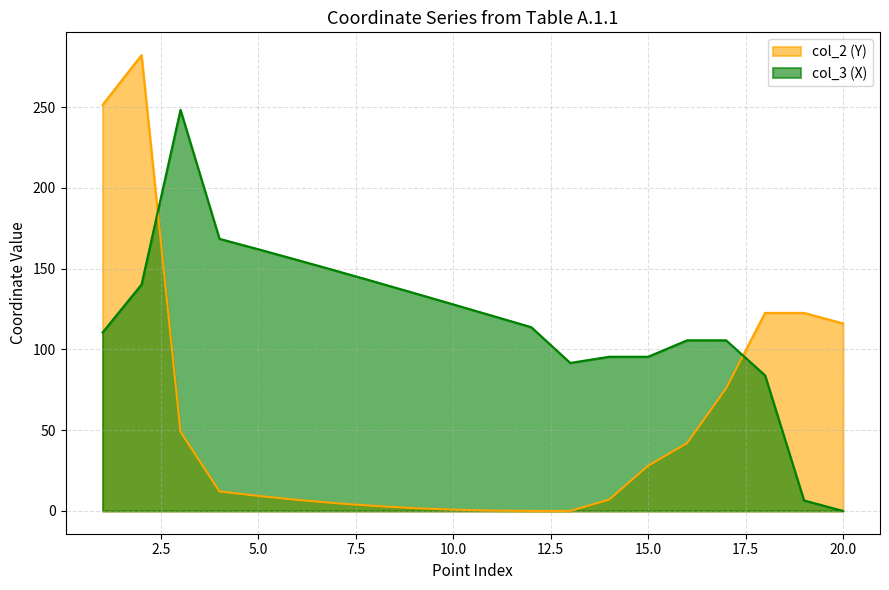

Is it true that col_2 (Y) equals 75.8 at 17?

True